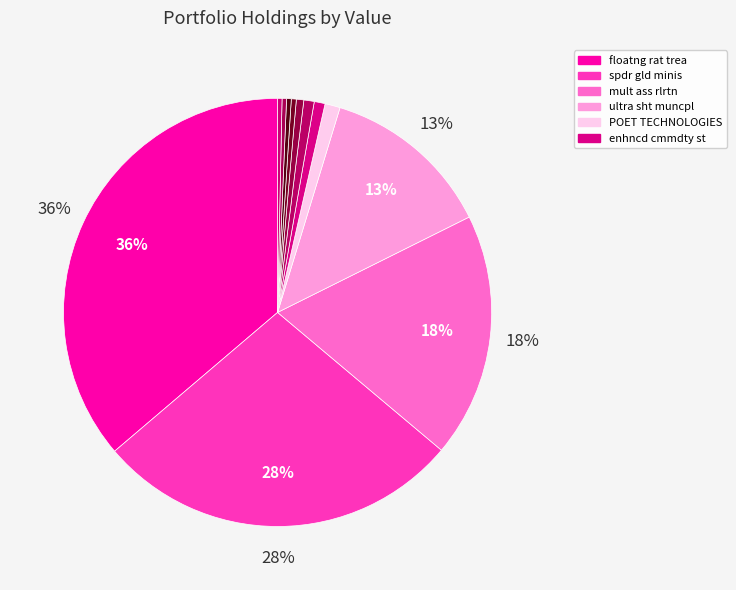

What is the smallest slice in the pie chart?

BELLRING BRANDS